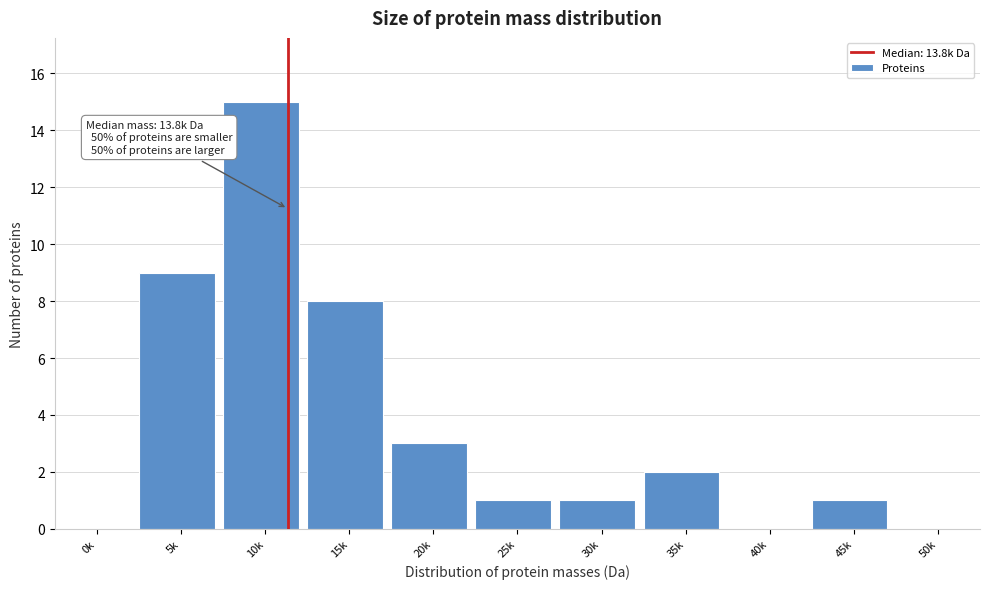

Reading left to right, extract all data points from this chart.

0k=0	5k=9	10k=15	15k=8	20k=3	25k=1	30k=1	35k=2	40k=0	45k=1	50k=0